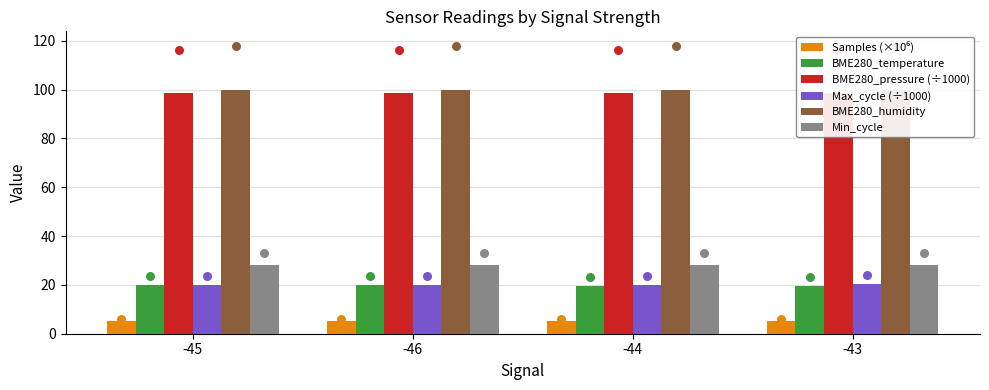

Which series has the largest total across all categories?

BME280_humidity